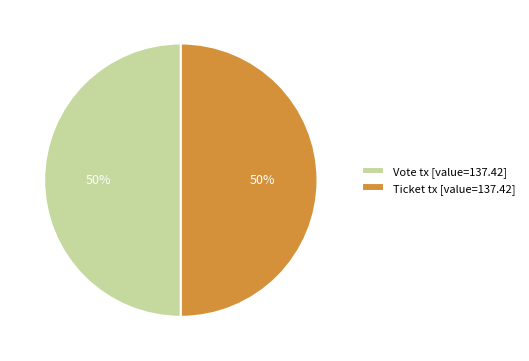

To the nearest percent, what percentage of the pie is Vote tx [value=137.42]?

50%